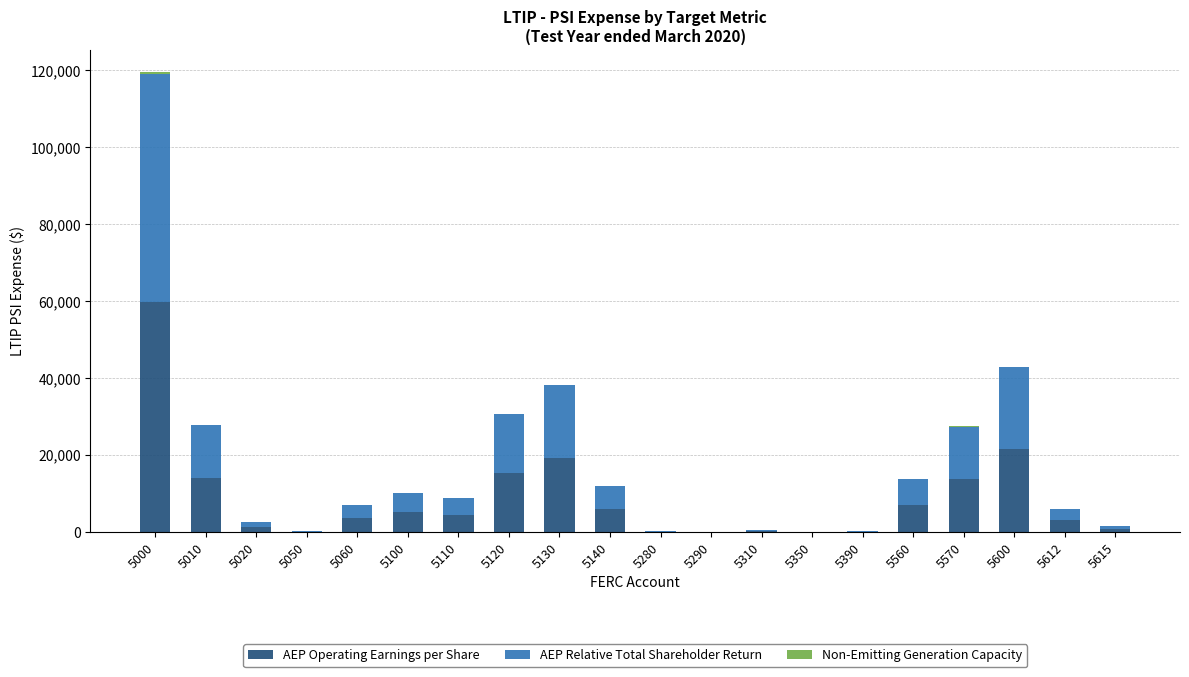

What is the highest value of the AEP Operating Earnings per Share series?

59720.3